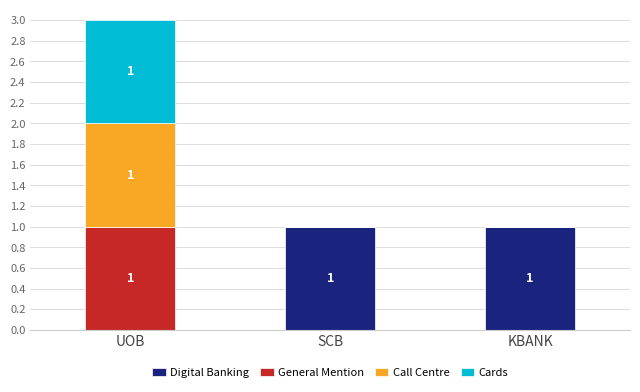

What are all the series names shown in the legend?

Digital Banking, General Mention, Call Centre, Cards